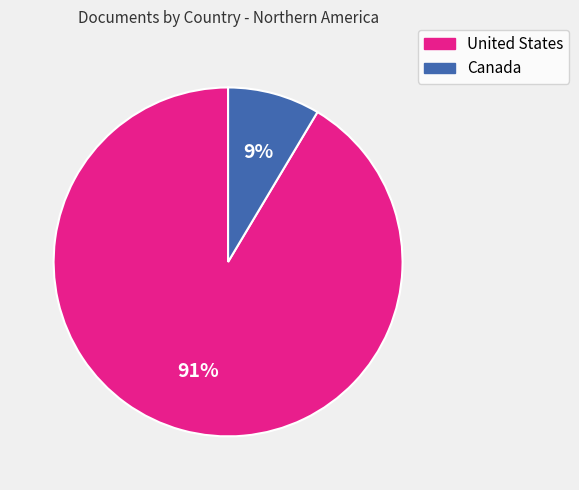

What percentage is the Canada slice, to the nearest percent?

9%